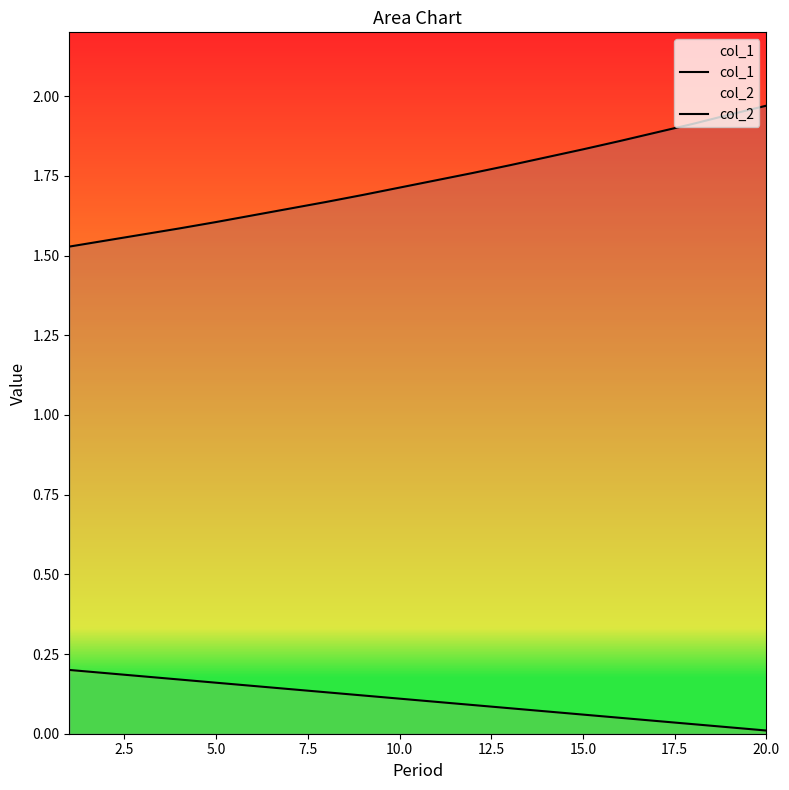

Rank the series by their average value, from highest to lowest.

col_2, col_1